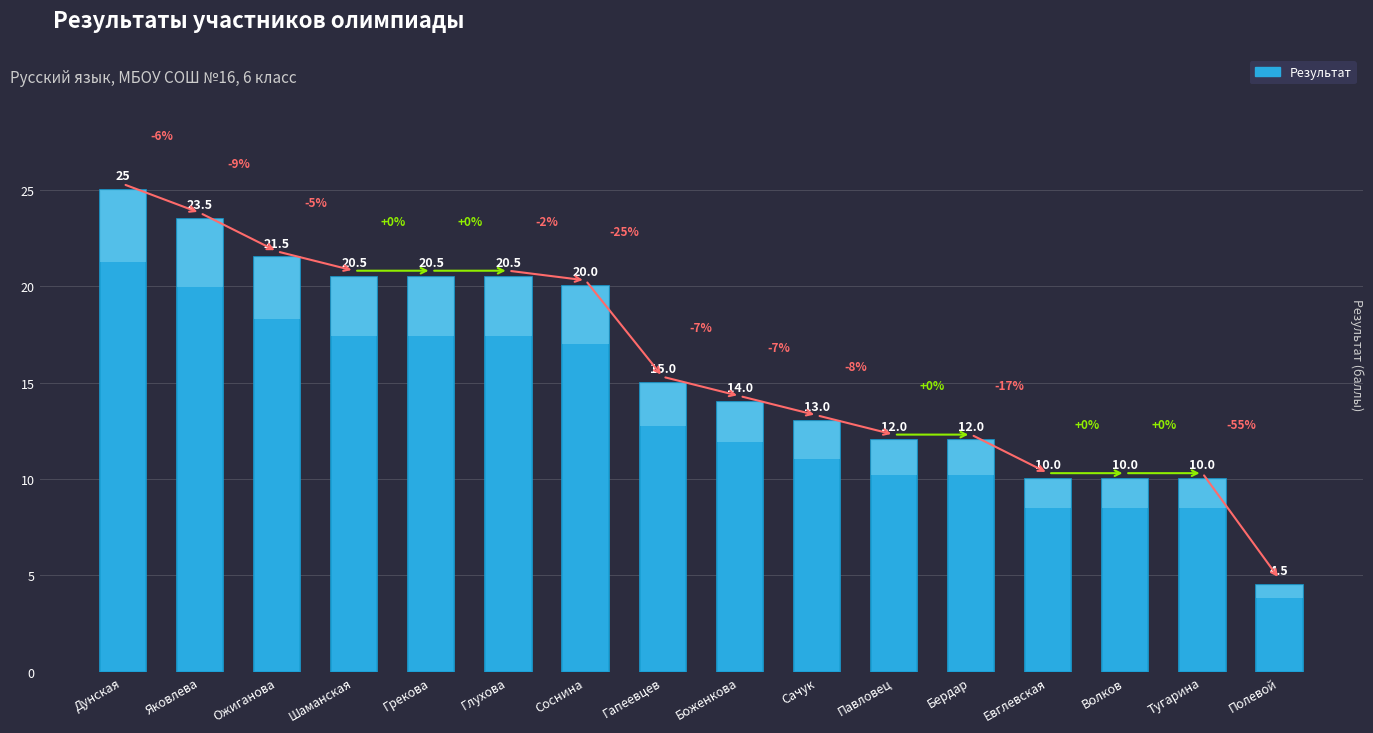

What is the smallest value displayed?

4.5